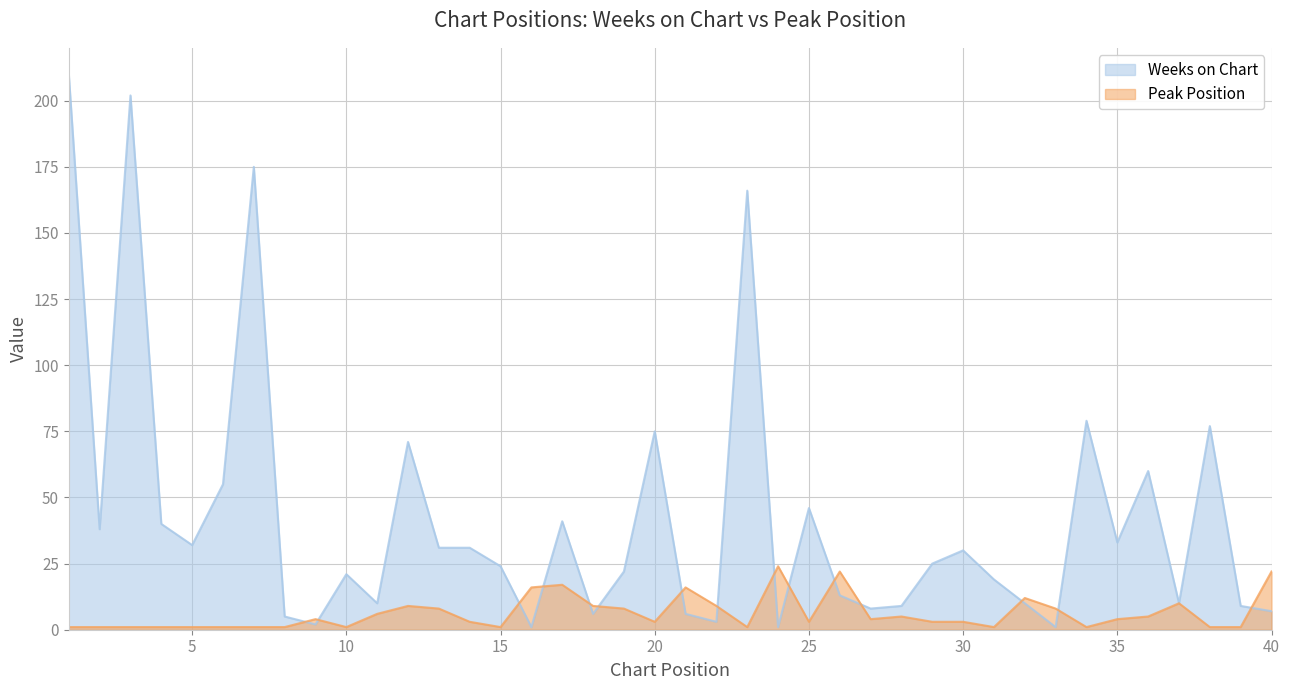

Count the number of data series in this chart.

2